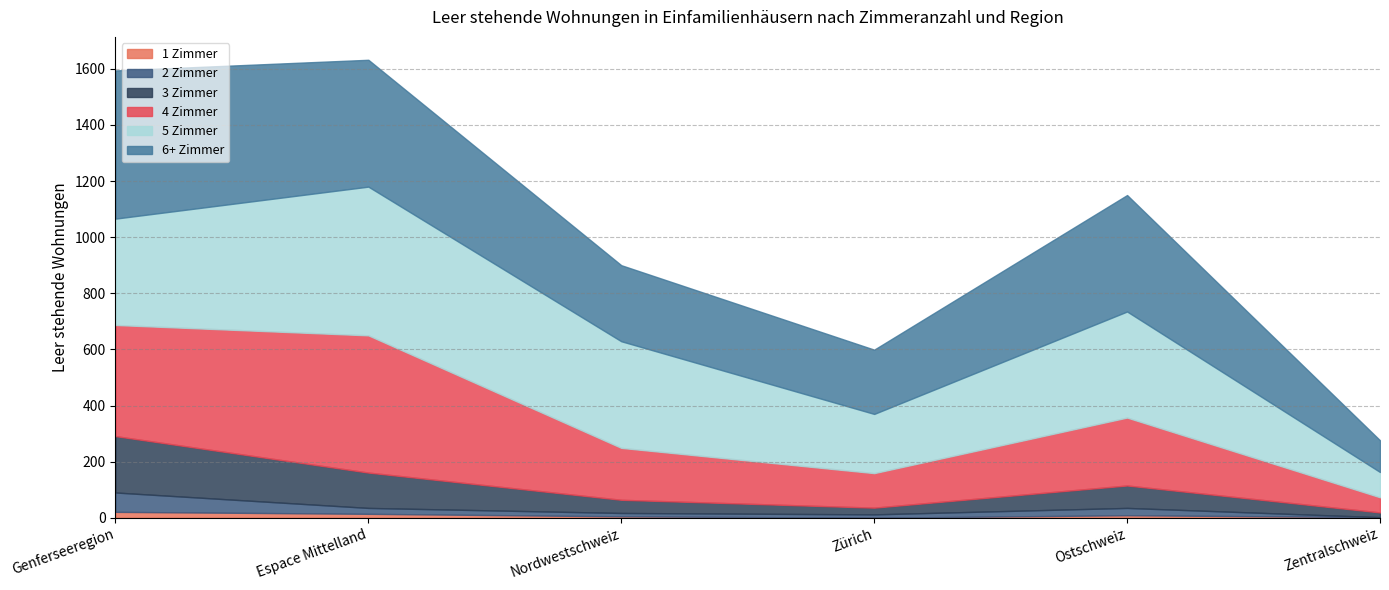

True or false: 4 Zimmer and 6+ Zimmer intersect in this chart.

True